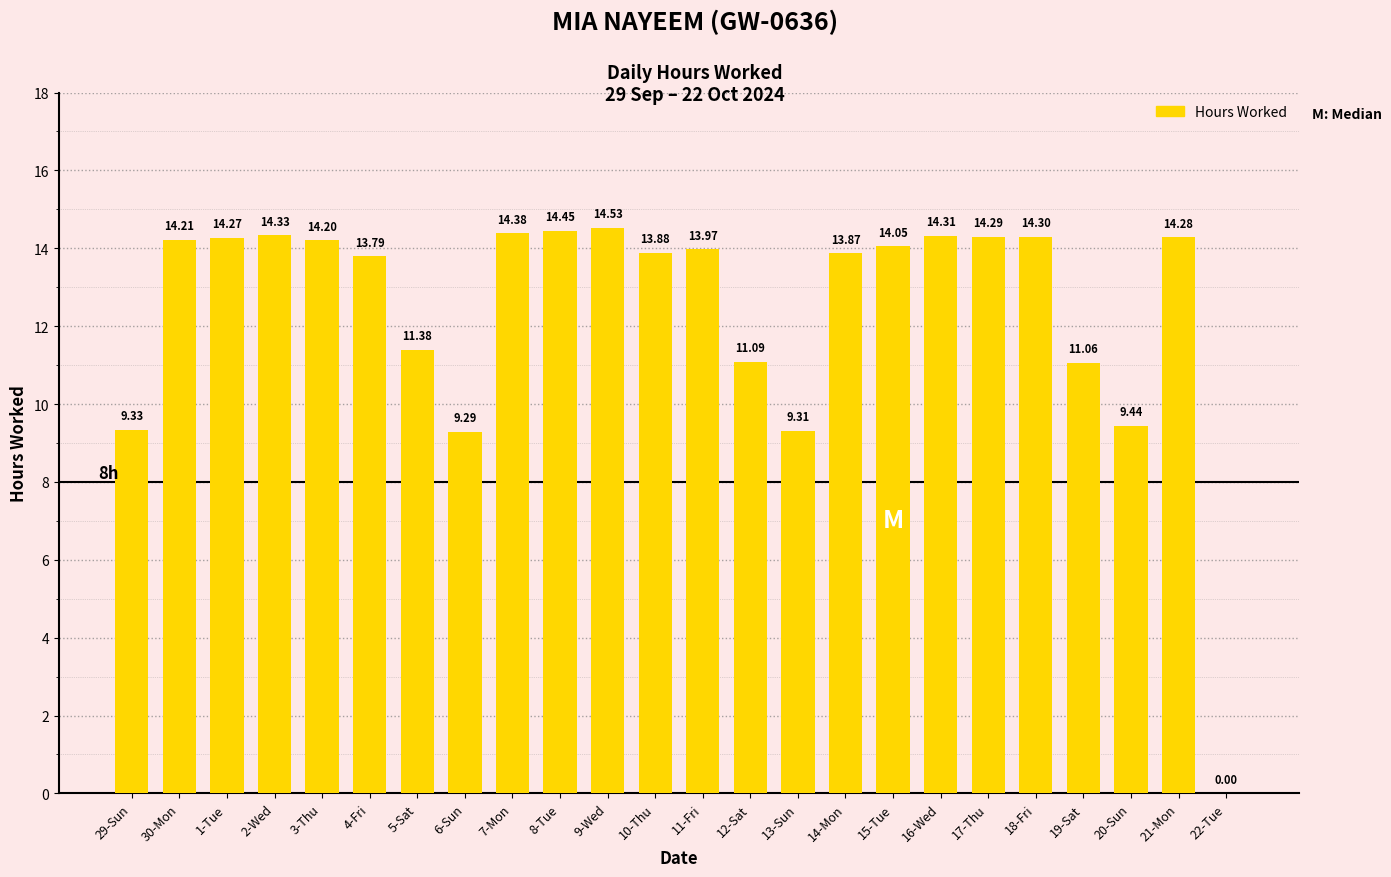

Is it true that the value at 12-Sat is 11.1?

True